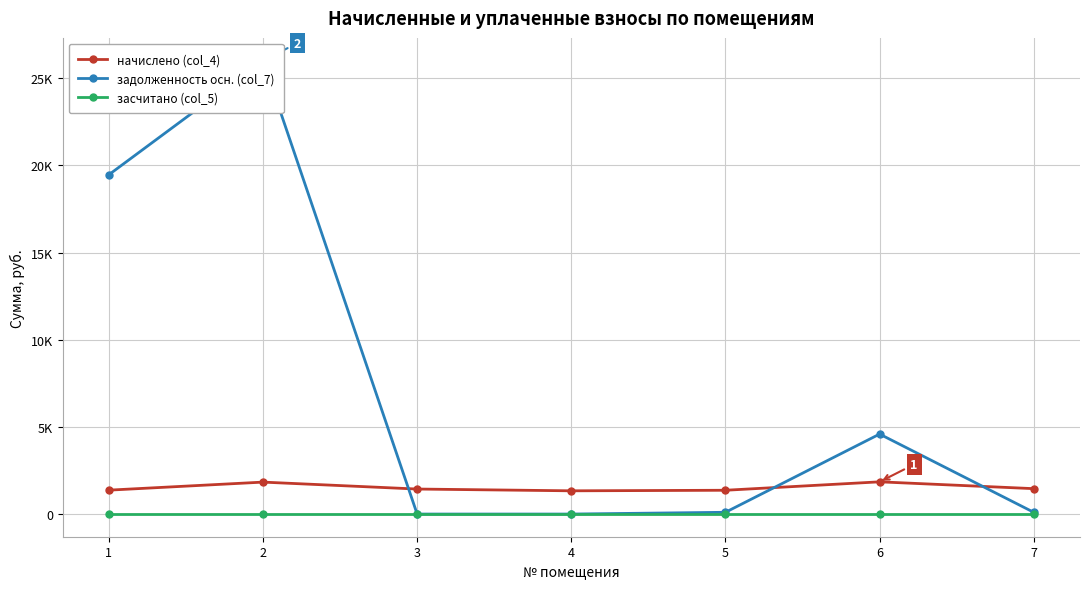

List the series in order of their overall mean, lowest first.

засчитано (col_5), начислено (col_4), задолженность осн. (col_7)